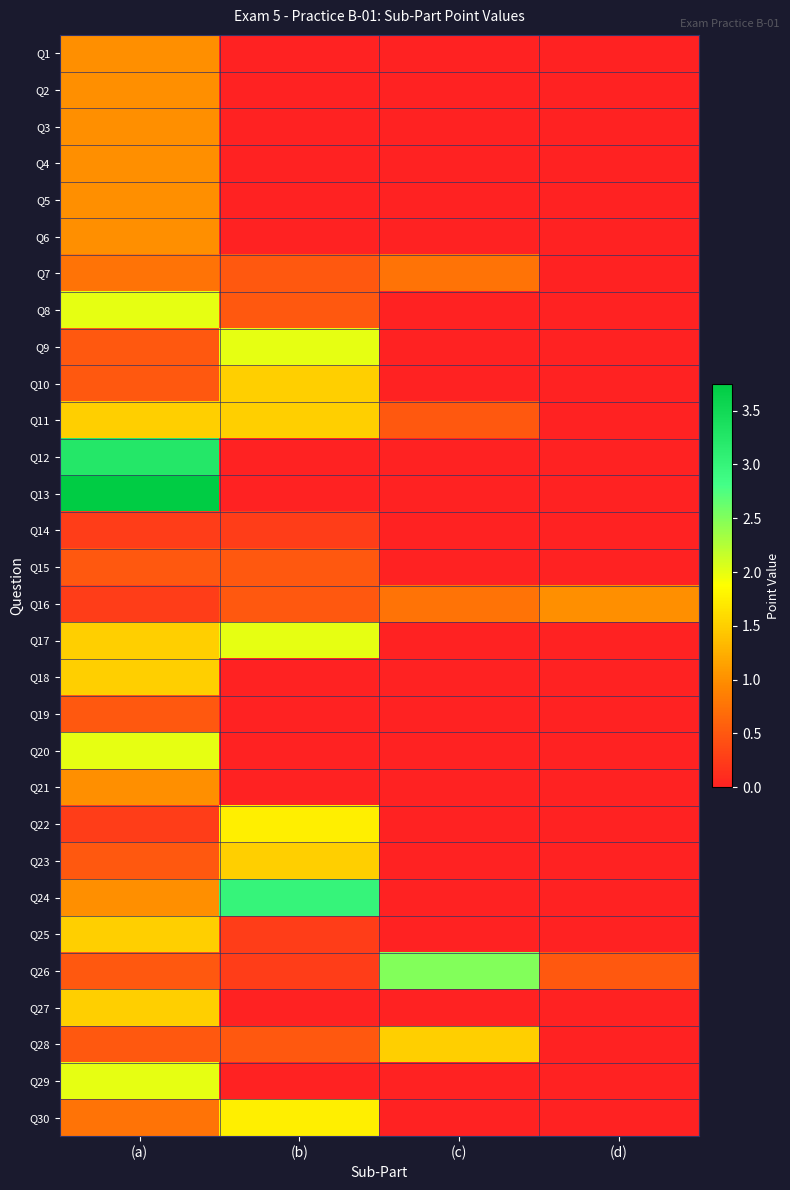

Which series has the largest total across all categories?

Q24